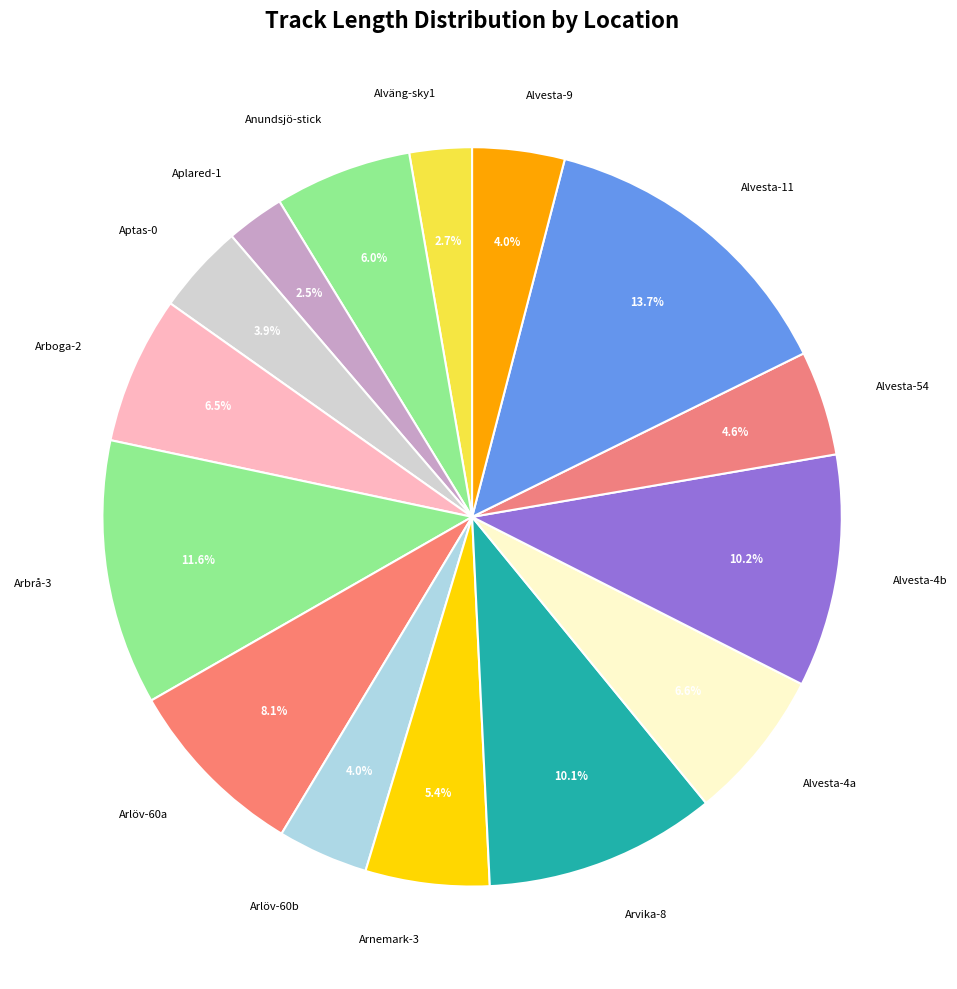

Is there a majority slice in this chart?

No